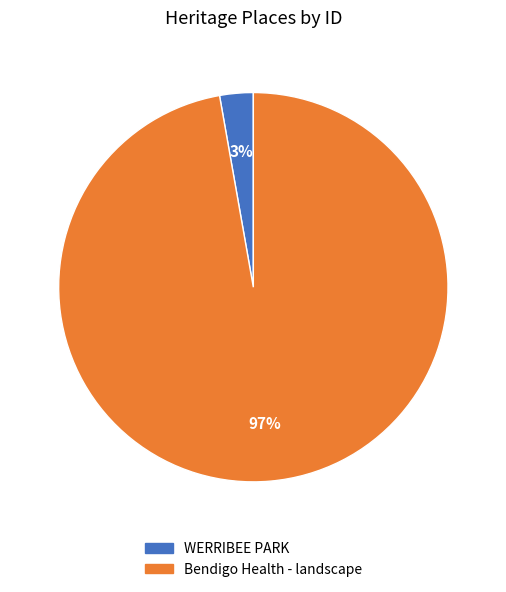

Is the sum of Bendigo Health - landscape and WERRIBEE PARK greater than half?

Yes